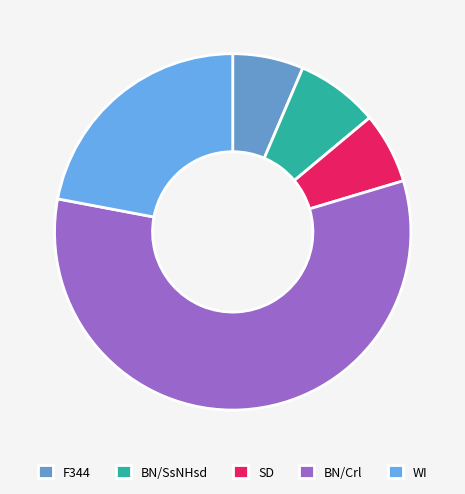

How many slices are in this pie chart?

5